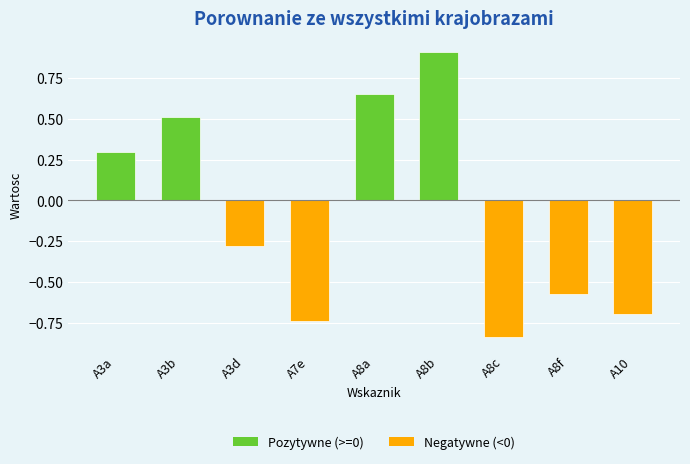

How many bars are there in total?

9